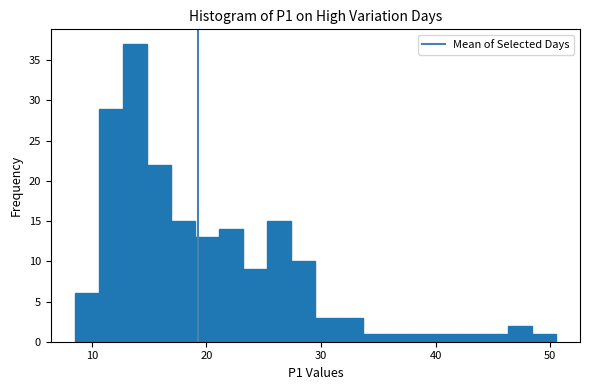

Around what value on the x-axis is the tallest bar? Give the approximate position of its centre, as read against the axis.

14